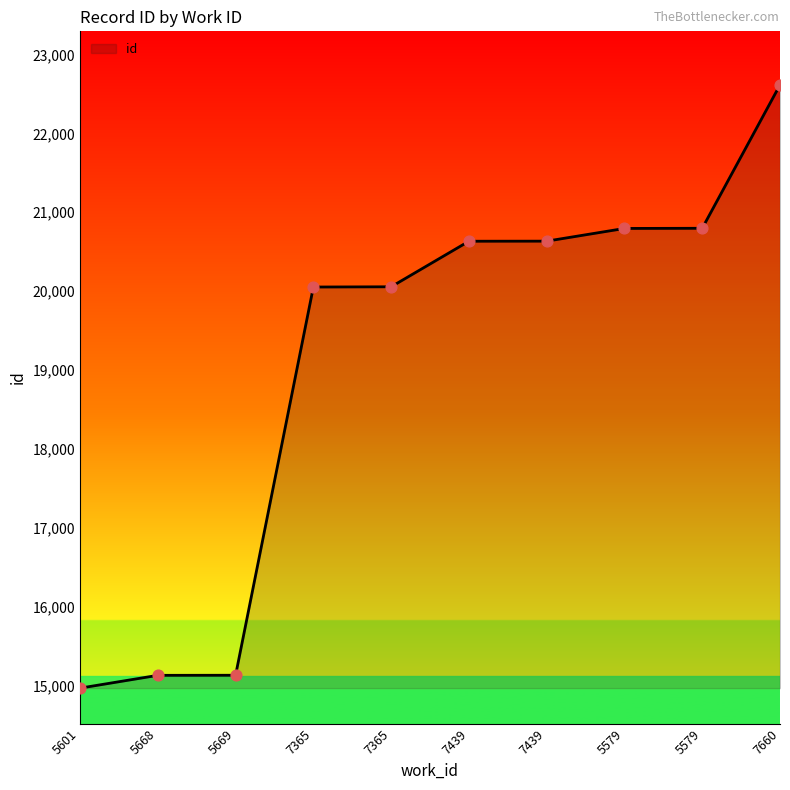

Between 5579 and 5579, which is larger?

5579